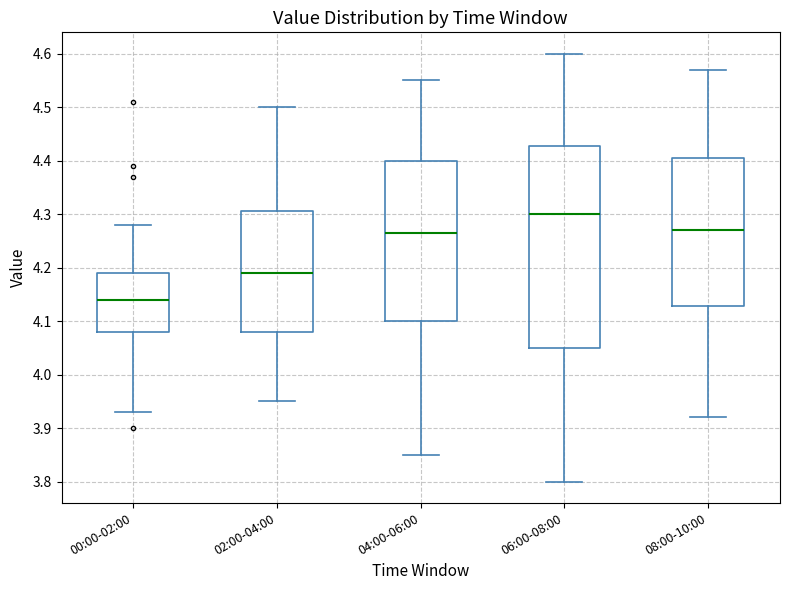

Reading left to right, read every box against the y-axis: the position of its median line, the range the box covers, and the ends of its whiskers. The values are not printed on the chart, so give them approximately, as read against the axis.

00:00-02:00: median 4.14, box 4.08 to 4.19, whiskers 3.93 to 4.28
02:00-04:00: median 4.19, box 4.08 to 4.31, whiskers 3.95 to 4.50
04:00-06:00: median 4.27, box 4.10 to 4.40, whiskers 3.85 to 4.55
06:00-08:00: median 4.30, box 4.05 to 4.43, whiskers 3.80 to 4.60
08:00-10:00: median 4.27, box 4.13 to 4.41, whiskers 3.92 to 4.57